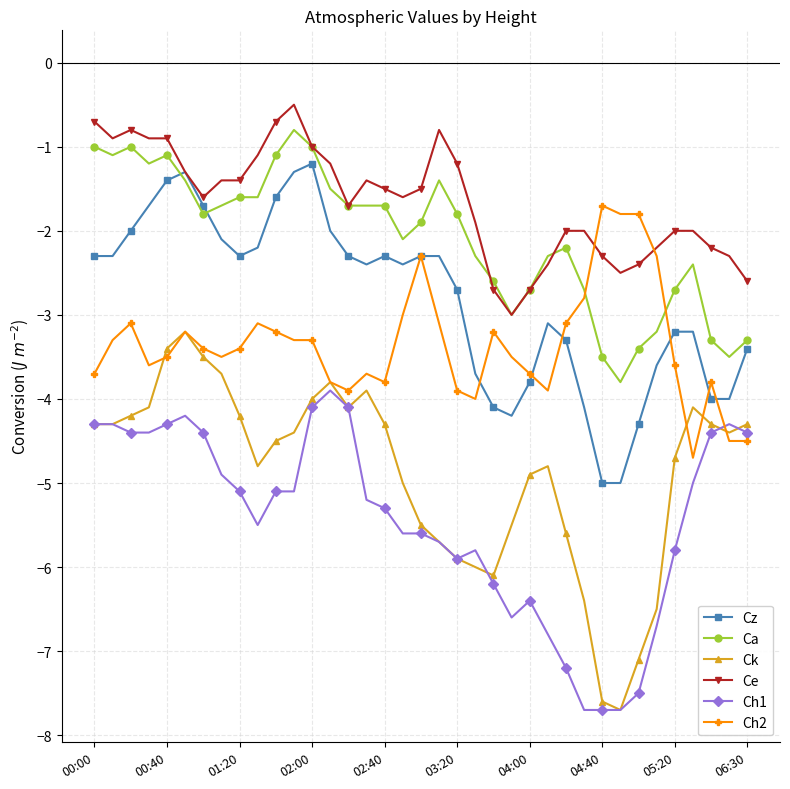

True or false: Ck and Cz intersect in this chart.

False